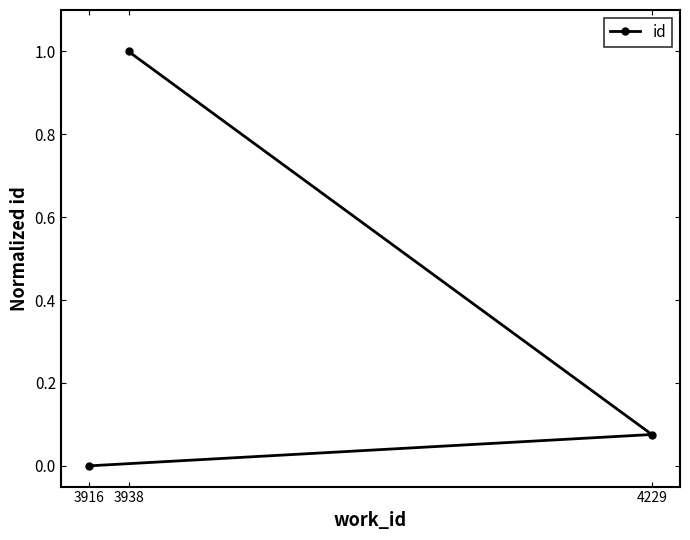

Does the chart have visible grid lines?

No